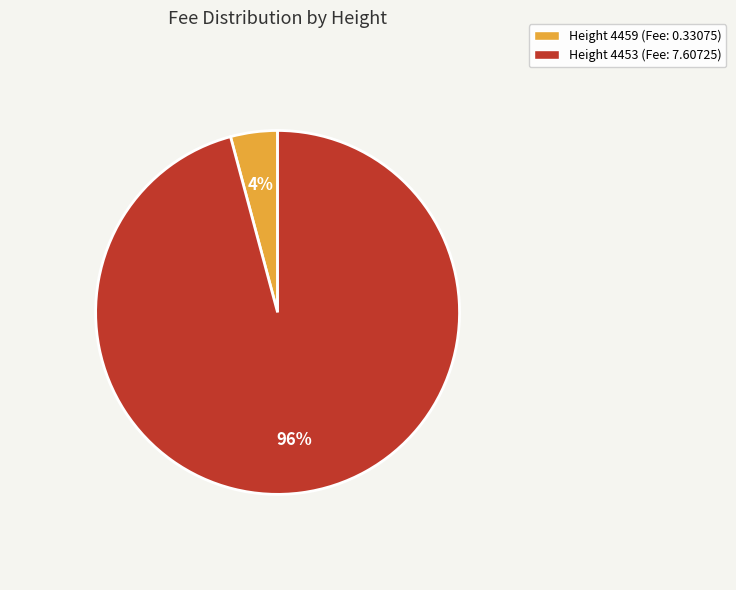

How many slices are in this pie chart?

2